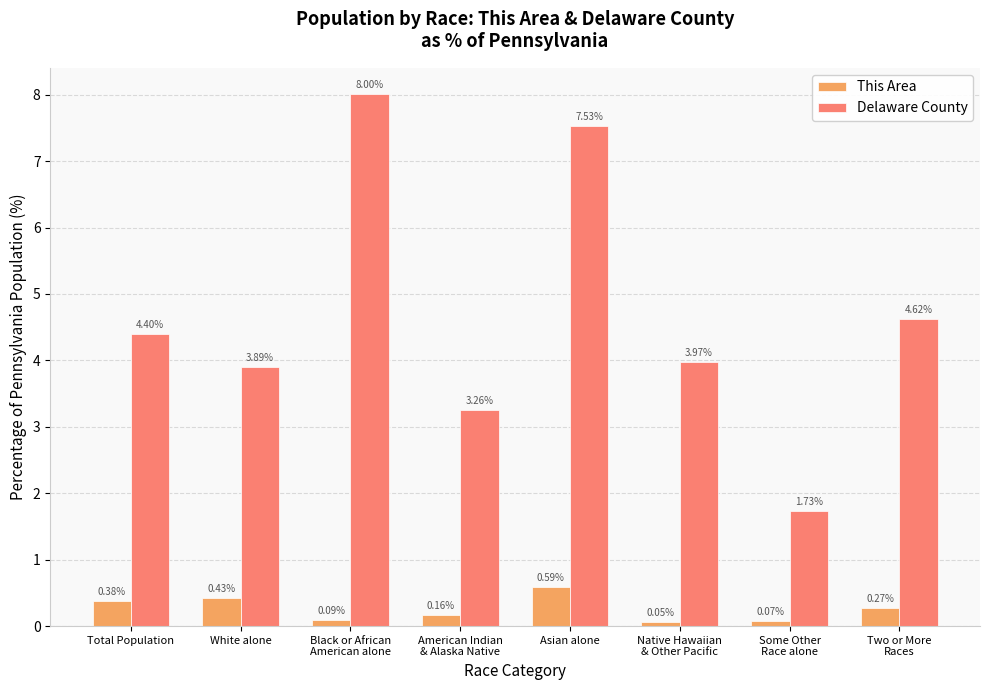

At which category is the sum across all series the highest?

Asian alone